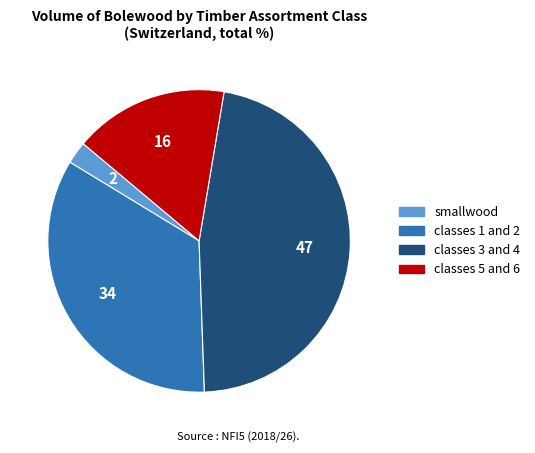

Between classes 1 and 2 and smallwood, which is larger?

classes 1 and 2